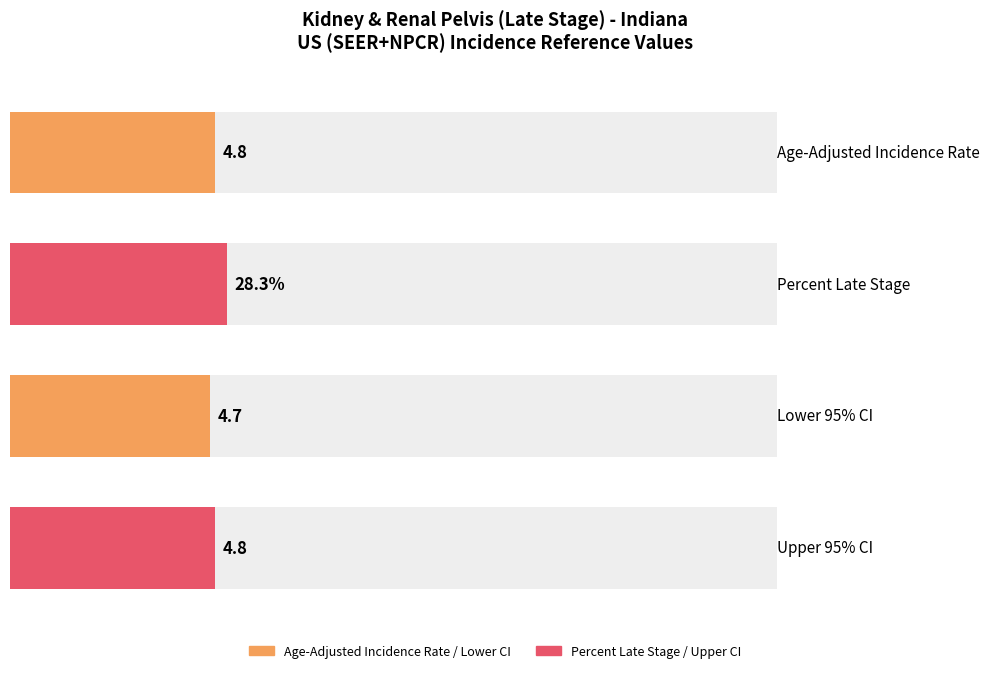

Is the value of Upper 95% Confidence Interval at Upper CI greater than the value of Lower 95% Confidence Interval at Upper CI?

Yes